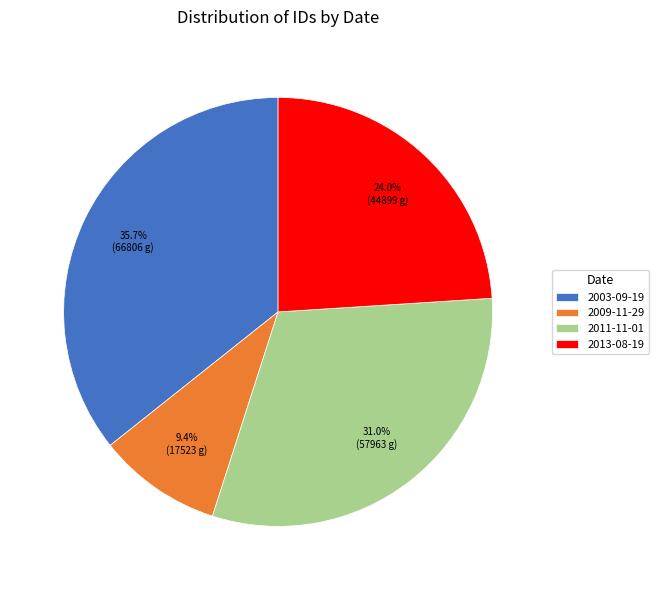

To the nearest percent, what is the difference between the largest and smallest slice percentages?

26%